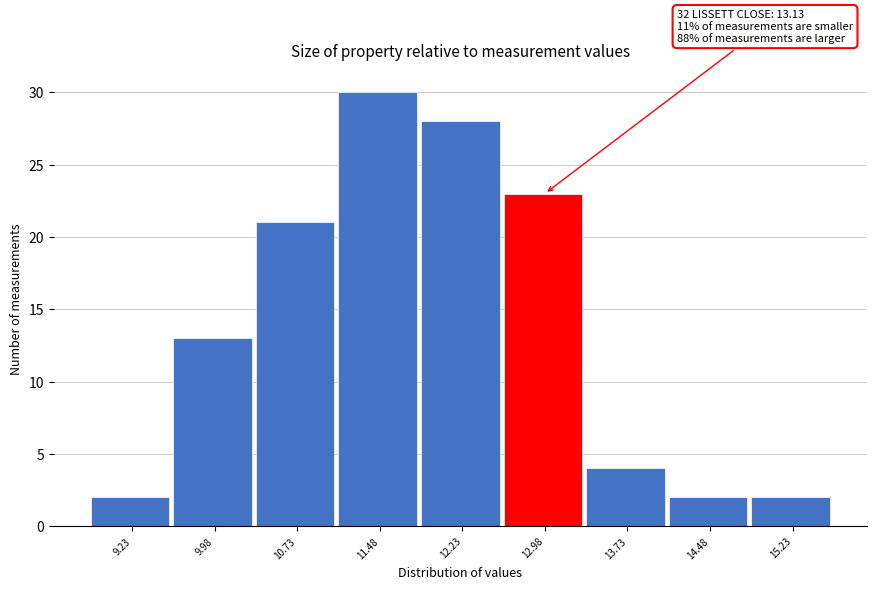

Reading left to right, extract all data points from this chart.

2	13	21	30	28	23	4	2	2